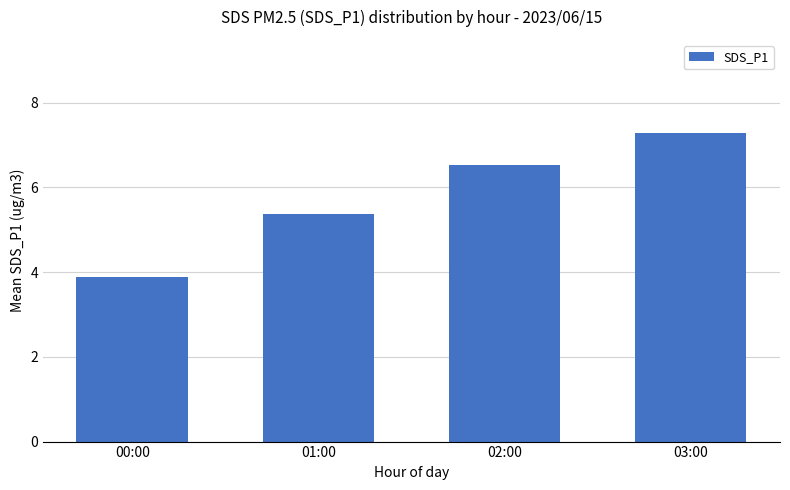

What is the difference between the maximum and minimum values?

3.4